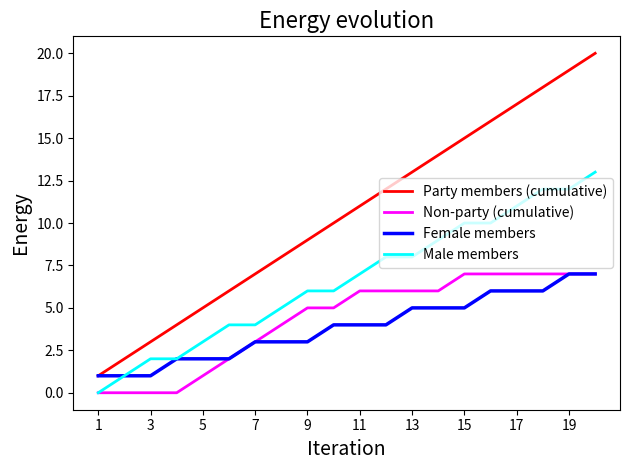

What is the average value of the Female members series?

4